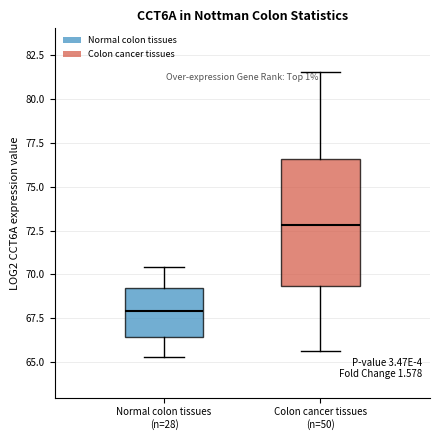

Comparing the boxes themselves (not the whiskers), which one is the tallest?

Colon cancer tissues (n=50)